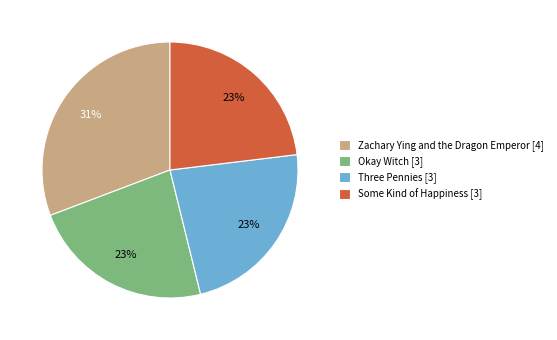

Is it true that Zachary Ying and the Dragon Emperor is 42% of the pie?

False